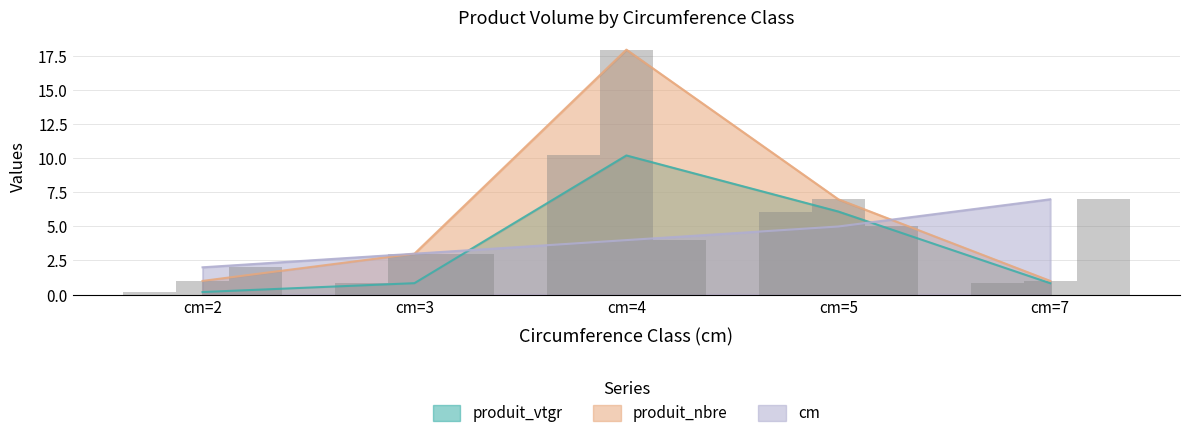

Reading left to right, extract all data points from this chart.

produit_vtgr: 0.2	0.8	10.2	6.1	0.8
produit_nbre: 1.0	3.0	18.0	7.0	1.0
cm: 2.0	3.0	4.0	5.0	7.0